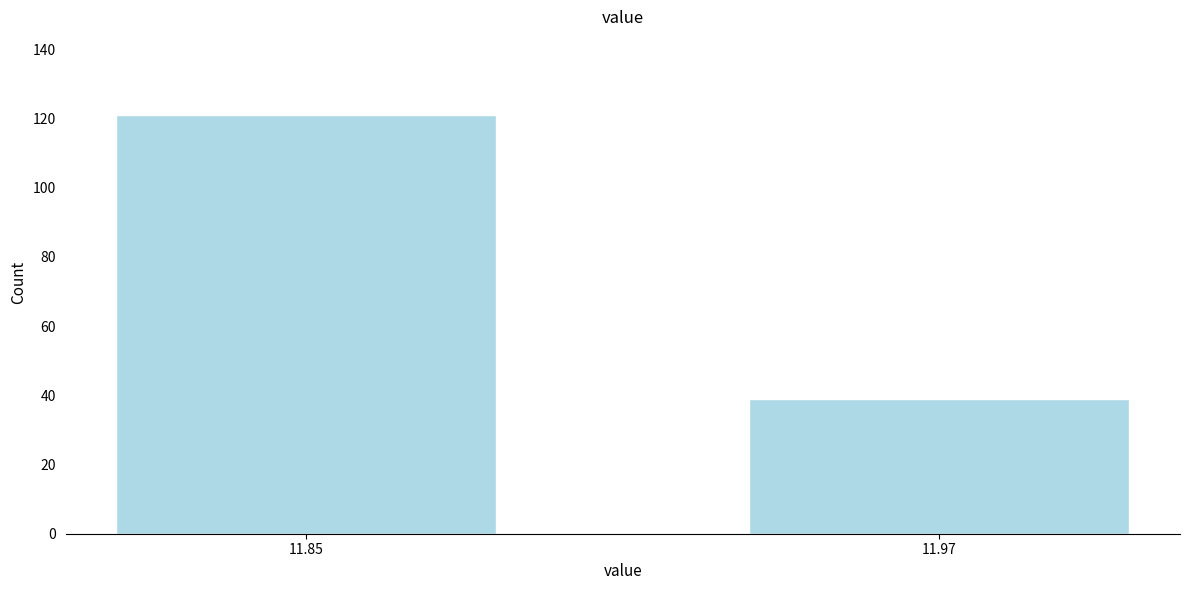

Reading right to left, extract all data points from this chart.

11.97=39	11.85=121